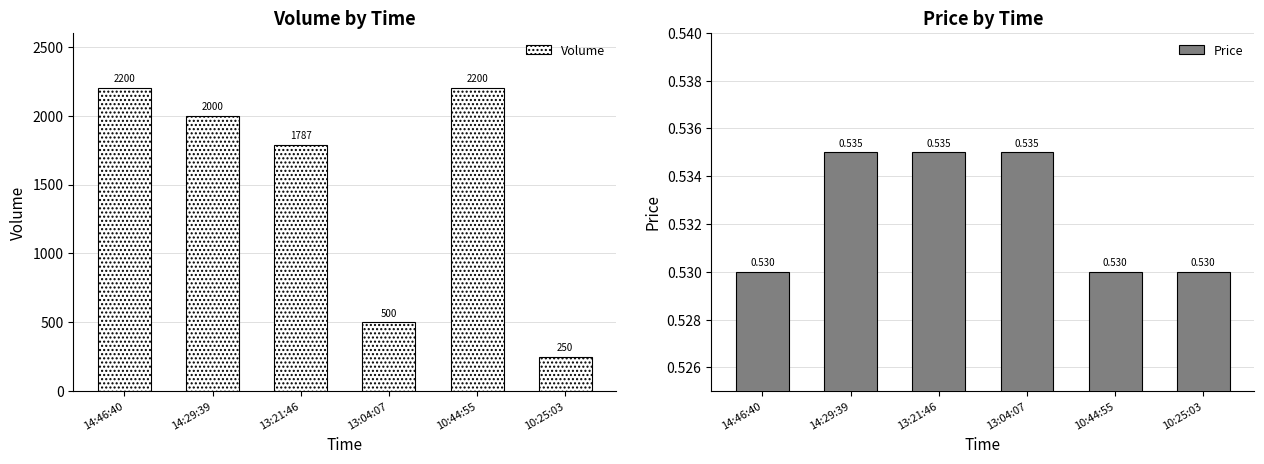

What is the difference between the Volume values at 13:04:07 and 10:25:03?

250